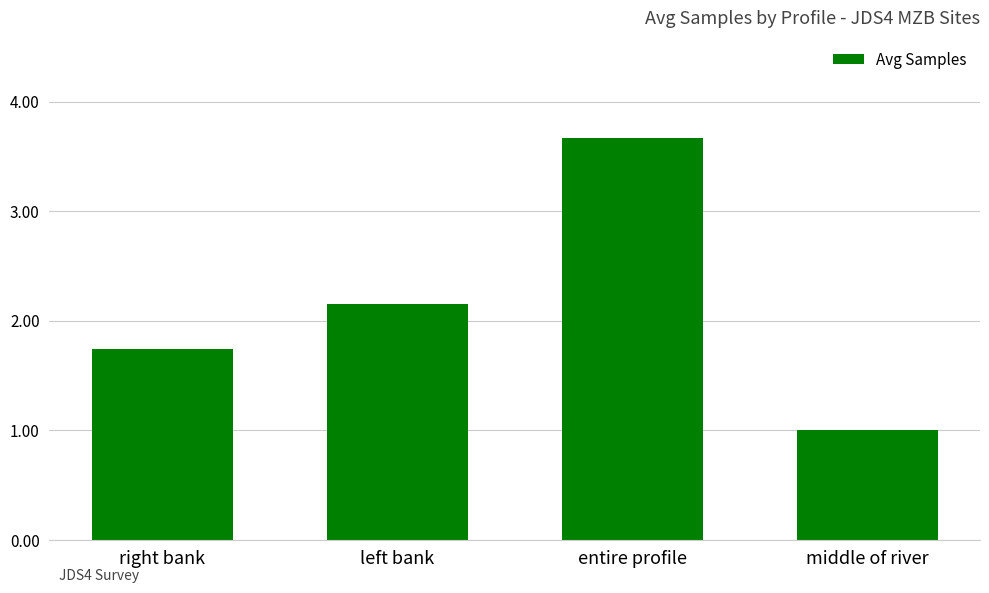

What is the average value?

2.1